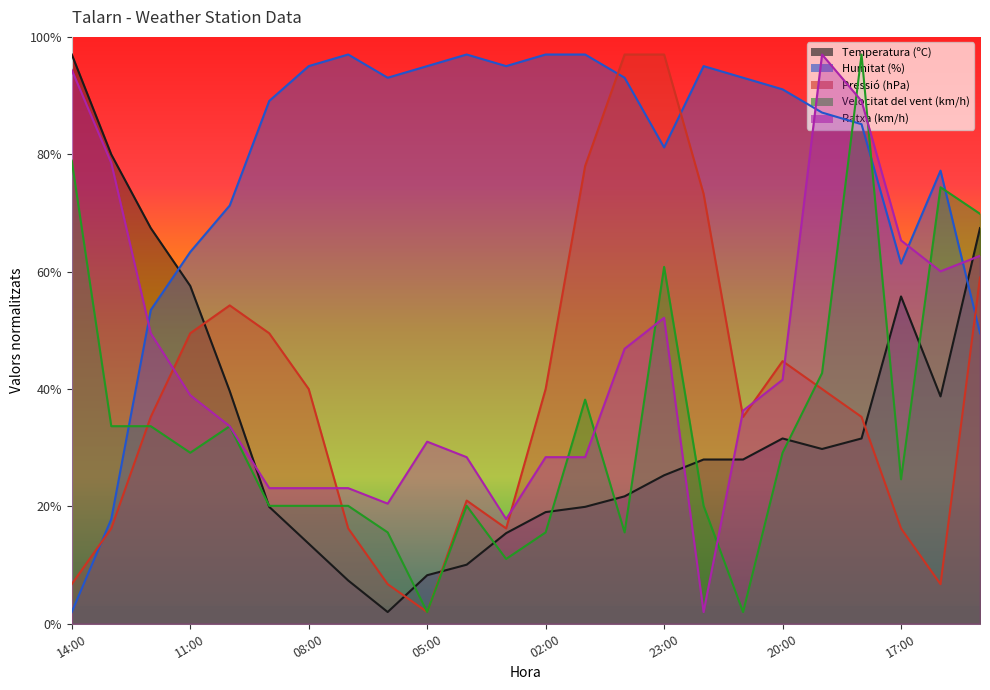

At how many categories does at least one series exceed 60?

24